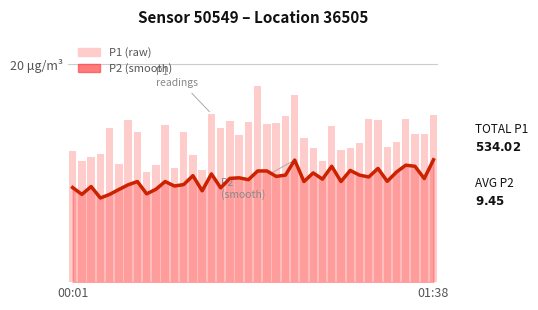

What is the change in value from 9 to 26?

+1.6